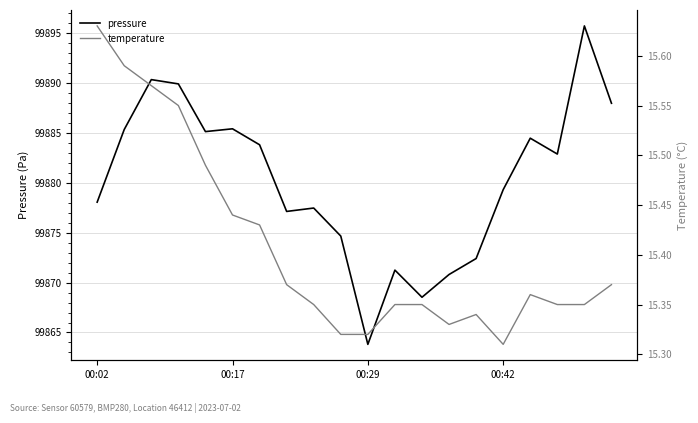

Reading left to right, extract all data points from this chart.

pressure: 99878.1	99885.3	99890.3	99889.9	99885.1	99885.4	99883.8	99877.1	99877.5	99874.7	99863.8	99871.2	99868.5	99870.8	99872.4	99879.3	99884.5	99882.9	99895.7	99888.0
temperature: 15.6	15.6	15.6	15.6	15.5	15.4	15.4	15.4	15.3	15.3	15.3	15.3	15.3	15.3	15.3	15.3	15.4	15.3	15.3	15.4